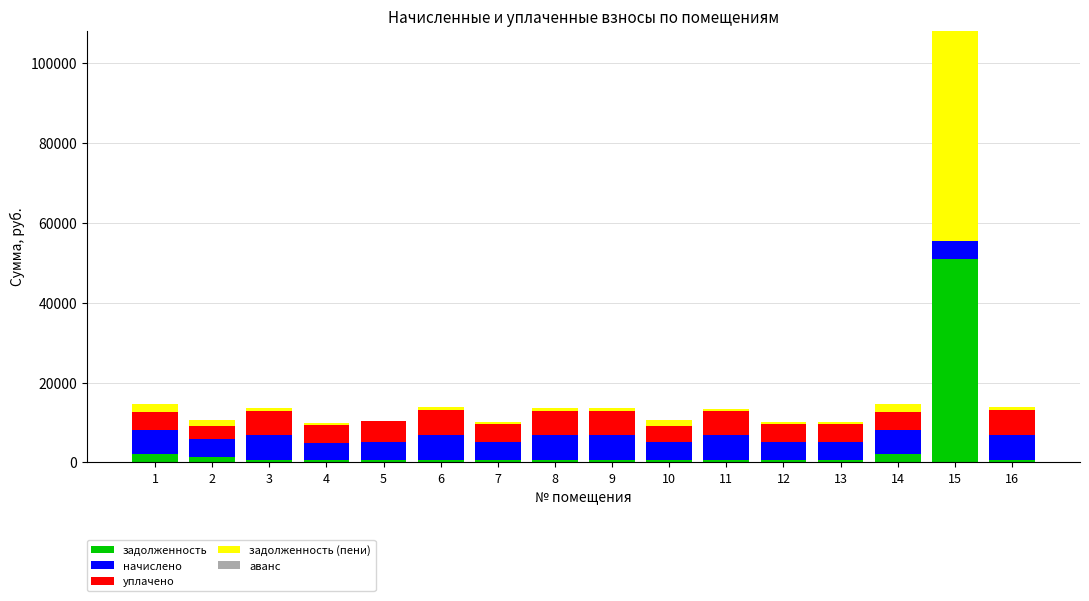

What is the highest value of the задолженность series?

51035.6